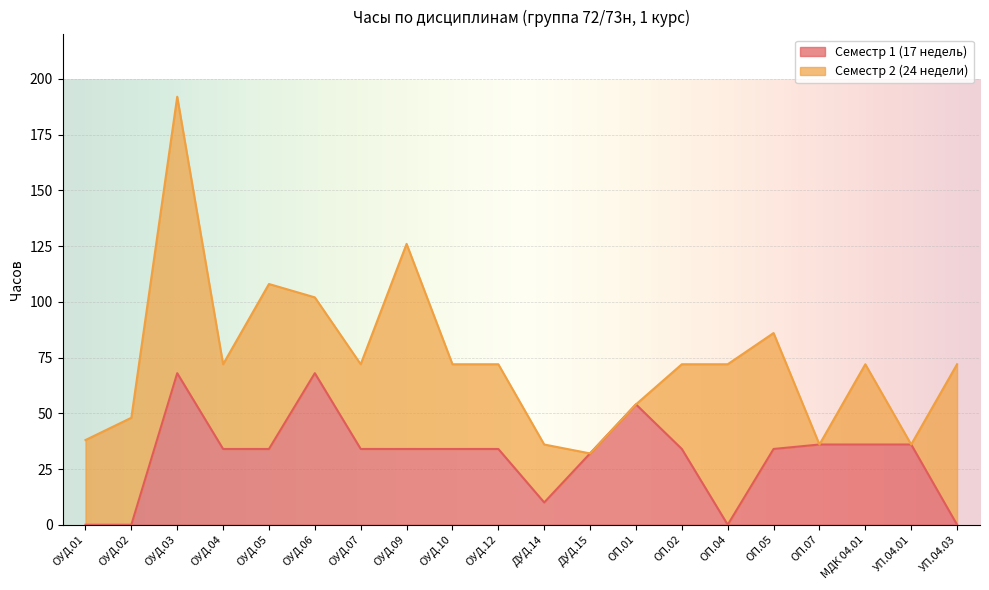

Rank the categories by value from highest to lowest.

ОУД.03, ОУД.06, ОП.01, ОП.07, МДК 04.01, УП.04.01, ОУД.04, ОУД.05, ОУД.07, ОУД.09, ОУД.10, ОУД.12, ОП.02, ОП.05, ДУД.15, ДУД.14, ОУД.01, ОУД.02, ОП.04, УП.04.03